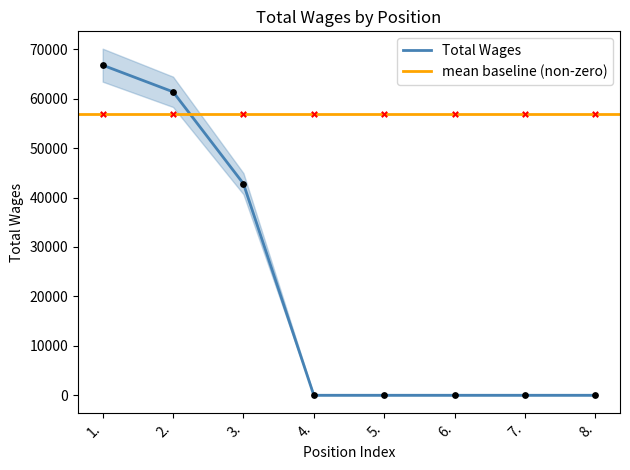

Which has a higher value, 8. or 1.?

1.